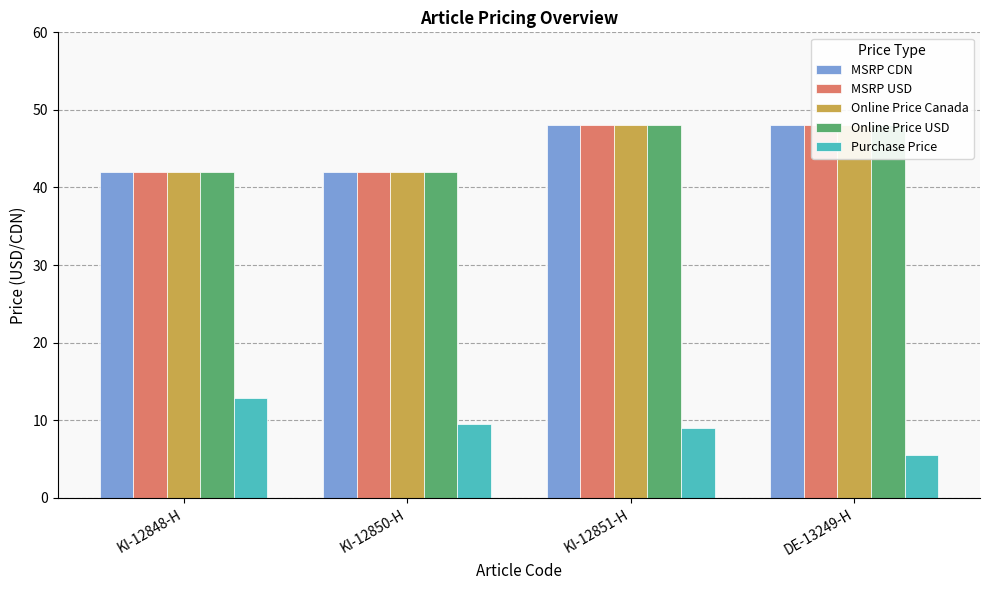

How many data points does each series have?

4